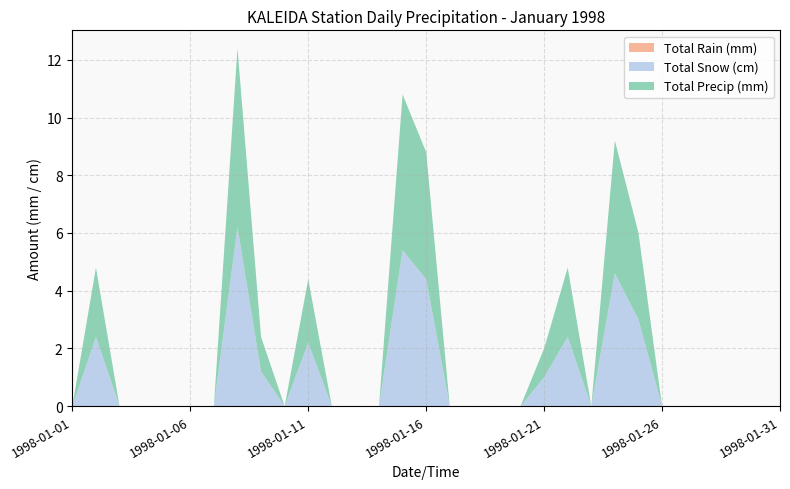

Reading right to left, what are all the values shown in this chart?

Total Rain (mm): 1998-01-31=0.0	1998-01-30=0.0	1998-01-29=0.0	1998-01-28=0.0	1998-01-27=0.0	1998-01-26=0.0	1998-01-25=0.0	1998-01-24=0.0	1998-01-23=0.0	1998-01-22=0.0	1998-01-21=0.0	1998-01-20=0.0	1998-01-19=0.0	1998-01-18=0.0	1998-01-17=0.0	1998-01-16=0.0	1998-01-15=0.0	1998-01-14=0.0	1998-01-13=0.0	1998-01-12=0.0	1998-01-11=0.0	1998-01-10=0.0	1998-01-09=0.0	1998-01-08=0.0	1998-01-07=0.0	1998-01-06=0.0	1998-01-05=0.0	1998-01-04=0.0	1998-01-03=0.0	1998-01-02=0.0	1998-01-01=0.0
Total Snow (cm): 1998-01-31=0.0	1998-01-30=0.0	1998-01-29=0.0	1998-01-28=0.0	1998-01-27=0.0	1998-01-26=0.0	1998-01-25=3.0	1998-01-24=4.6	1998-01-23=0.0	1998-01-22=2.4	1998-01-21=1.0	1998-01-20=0.0	1998-01-19=0.0	1998-01-18=0.0	1998-01-17=0.0	1998-01-16=4.4	1998-01-15=5.4	1998-01-14=0.0	1998-01-13=0.0	1998-01-12=0.0	1998-01-11=2.2	1998-01-10=0.0	1998-01-09=1.2	1998-01-08=6.2	1998-01-07=0.0	1998-01-06=0.0	1998-01-05=0.0	1998-01-04=0.0	1998-01-03=0.0	1998-01-02=2.4	1998-01-01=0.0
Total Precip (mm): 1998-01-31=0.0	1998-01-30=0.0	1998-01-29=0.0	1998-01-28=0.0	1998-01-27=0.0	1998-01-26=0.0	1998-01-25=3.0	1998-01-24=4.6	1998-01-23=0.0	1998-01-22=2.4	1998-01-21=1.0	1998-01-20=0.0	1998-01-19=0.0	1998-01-18=0.0	1998-01-17=0.0	1998-01-16=4.4	1998-01-15=5.4	1998-01-14=0.0	1998-01-13=0.0	1998-01-12=0.0	1998-01-11=2.2	1998-01-10=0.0	1998-01-09=1.2	1998-01-08=6.2	1998-01-07=0.0	1998-01-06=0.0	1998-01-05=0.0	1998-01-04=0.0	1998-01-03=0.0	1998-01-02=2.4	1998-01-01=0.0